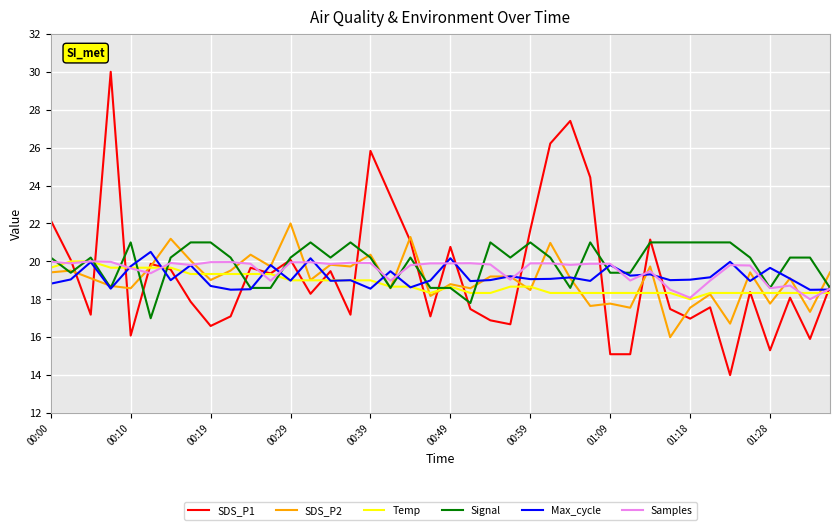

Which series has the widest spread of values?

SDS_P1